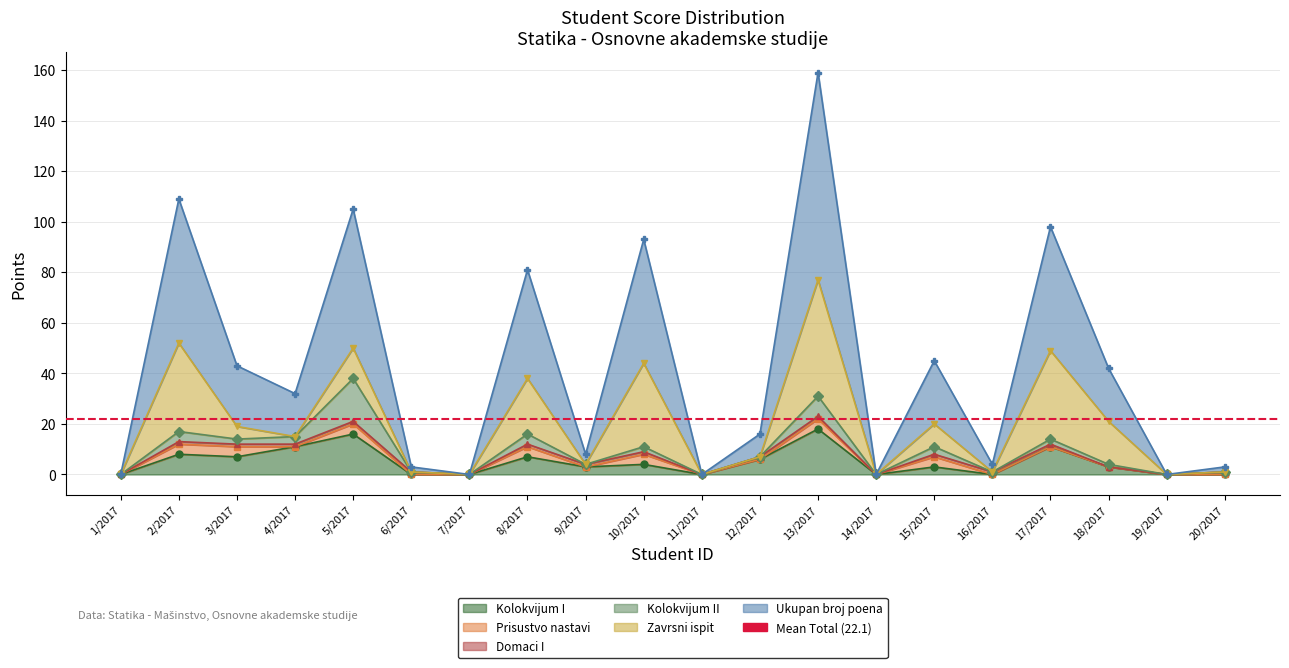

Where is the first local minimum for Kolokvijum I?

3/2017